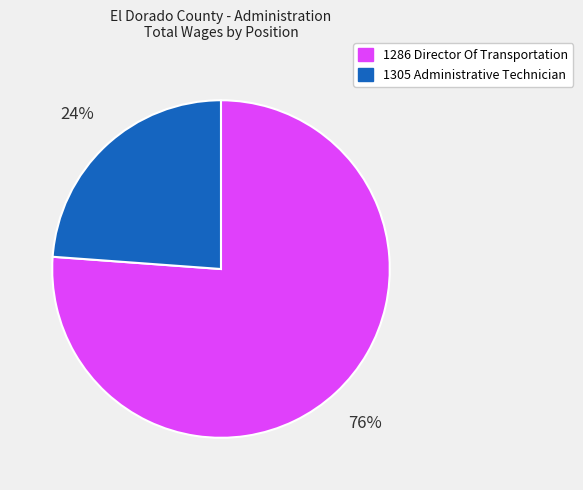

Which category has the smallest portion of the pie?

1305 Administrative Technician